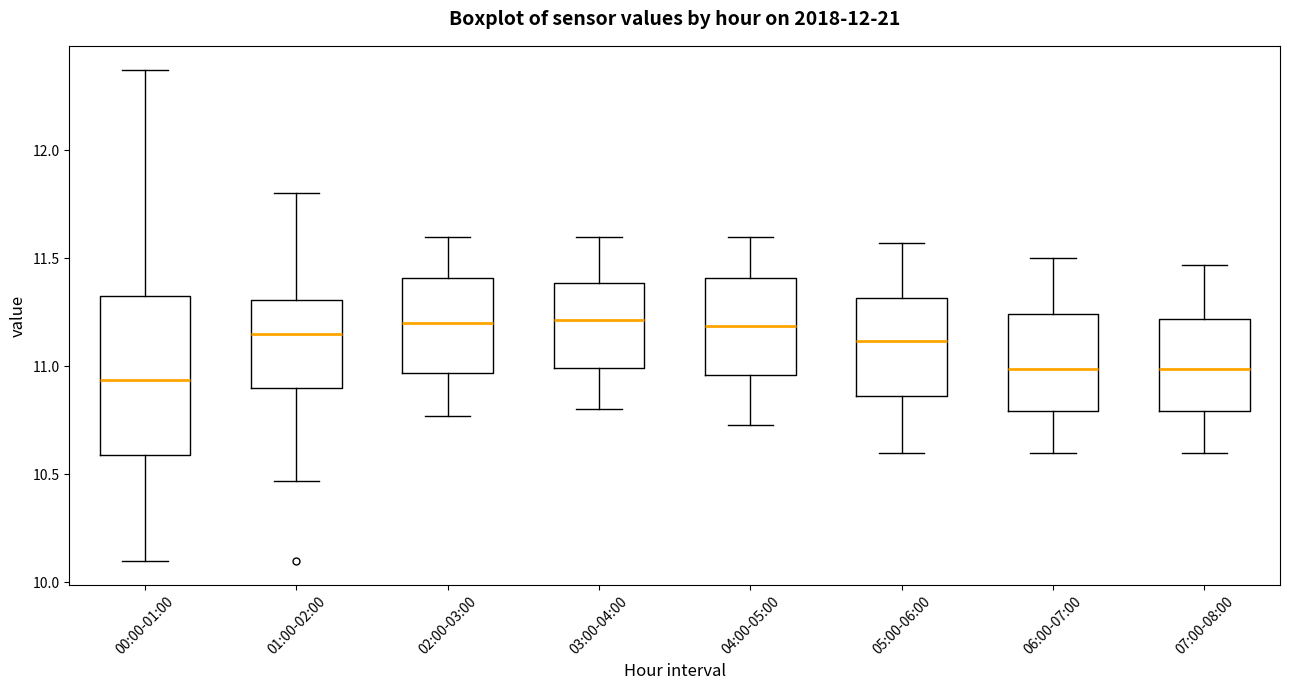

Where does the upper whisker of the box for 06:00-07:00 end on the y-axis? The values are not printed on the chart, so give them approximately, as read against the axis.

11.50